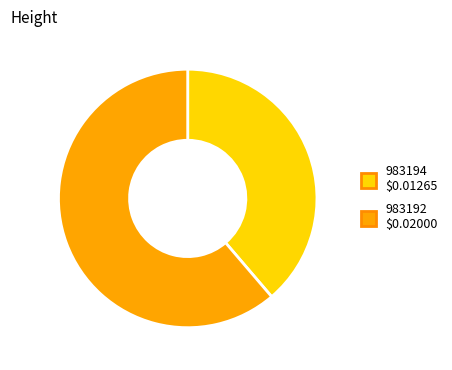

Count the number of slices in the pie.

2